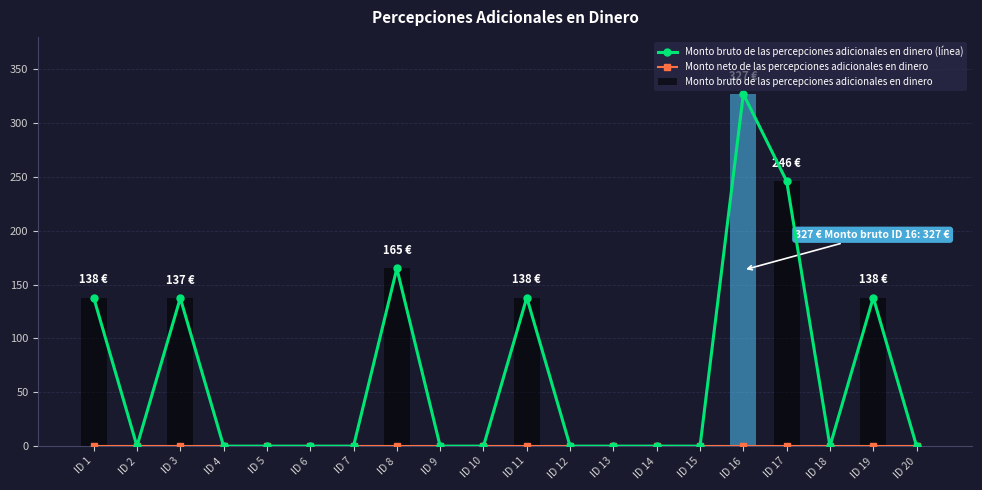

Which series has the largest range (max minus min)?

Monto bruto de las percepciones adicionales en dinero (línea)